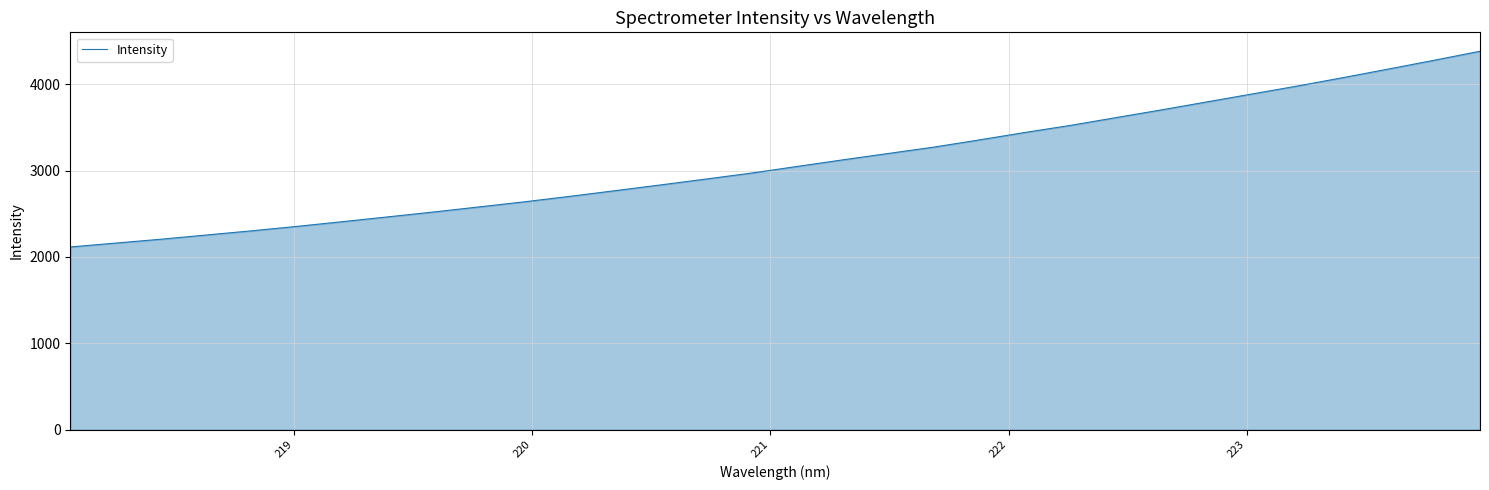

What is the greatest value displayed?

4381.4